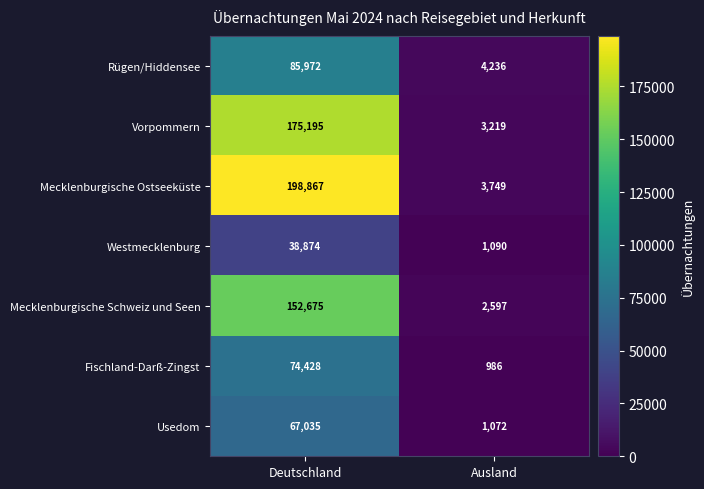

Reading left to right, transcribe all the data shown in this chart.

Rügen/Hiddensee: Deutschland=85972	Ausland=4236
Vorpommern: Deutschland=175195	Ausland=3219
Mecklenburgische Ostseeküste: Deutschland=198867	Ausland=3749
Westmecklenburg: Deutschland=38874	Ausland=1090
Mecklenburgische Schweiz und Seen: Deutschland=152675	Ausland=2597
Fischland-Darß-Zingst: Deutschland=74428	Ausland=986
Usedom: Deutschland=67035	Ausland=1072